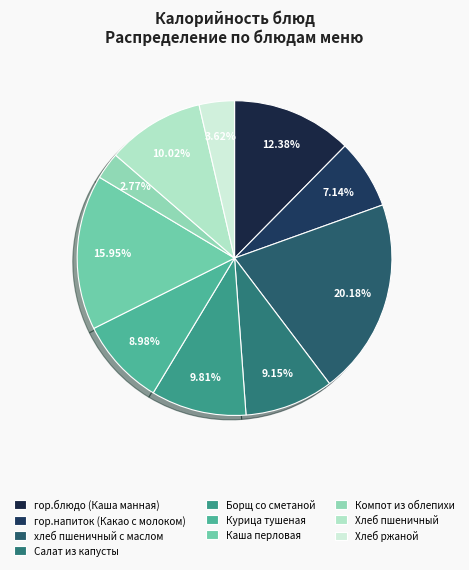

To the nearest percent, what is the difference between the largest and smallest slice percentages?

17%